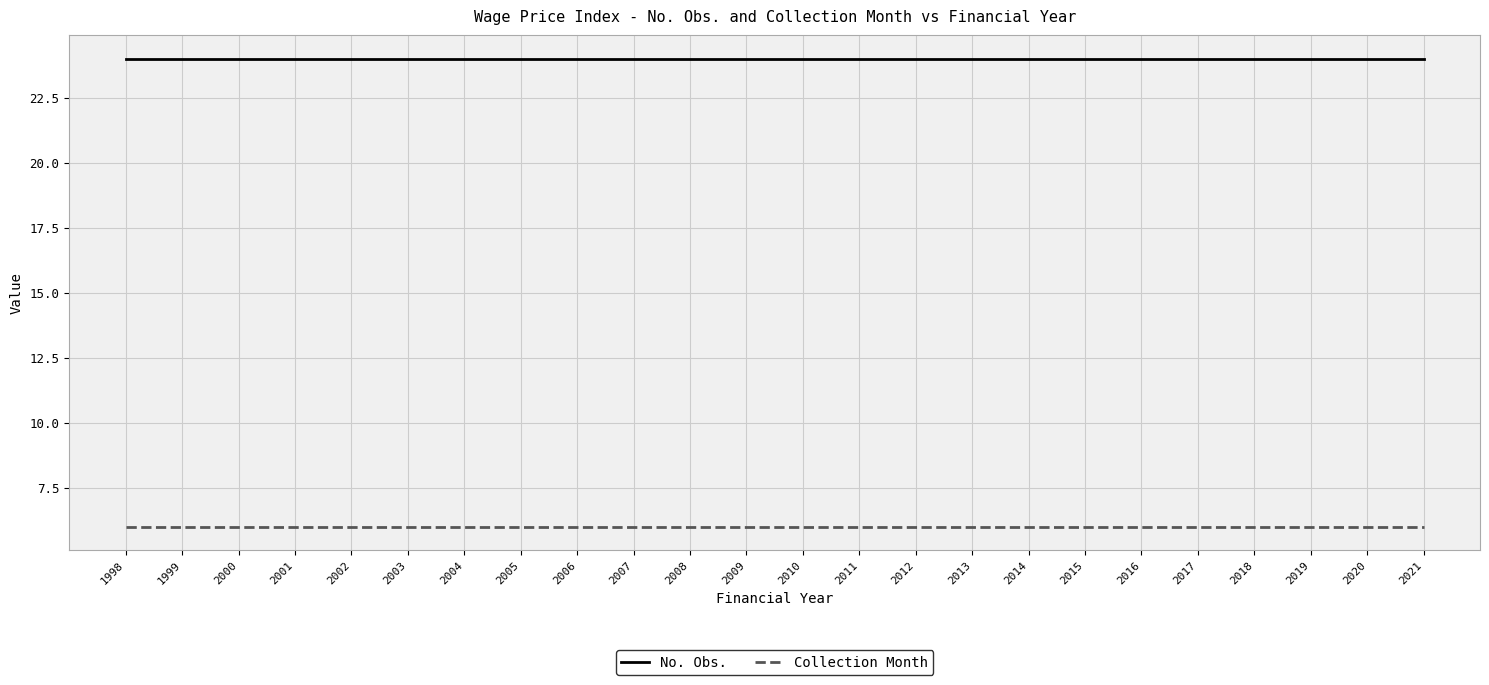

What is the greatest value displayed?

24